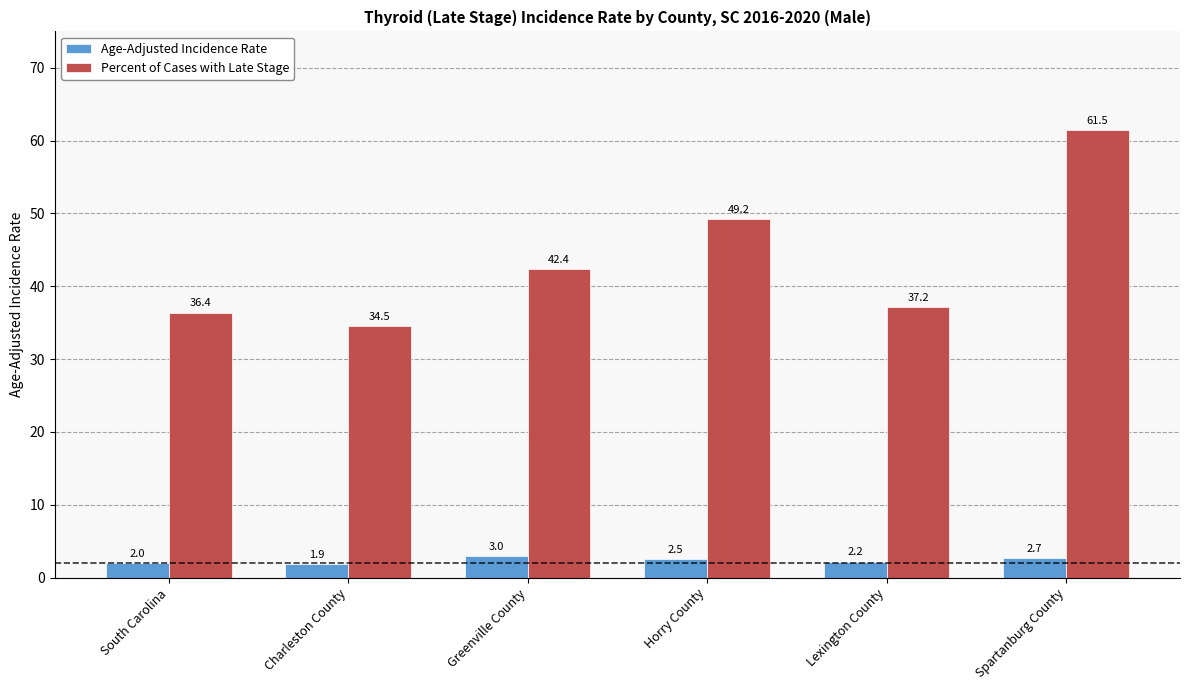

Reading left to right, transcribe all the data shown in this chart.

Age-Adjusted Incidence Rate: South Carolina=2.0	Charleston County=1.9	Greenville County=3.0	Horry County=2.5	Lexington County=2.2	Spartanburg County=2.7
Percent of Cases with Late Stage: South Carolina=36.4	Charleston County=34.5	Greenville County=42.4	Horry County=49.2	Lexington County=37.2	Spartanburg County=61.5